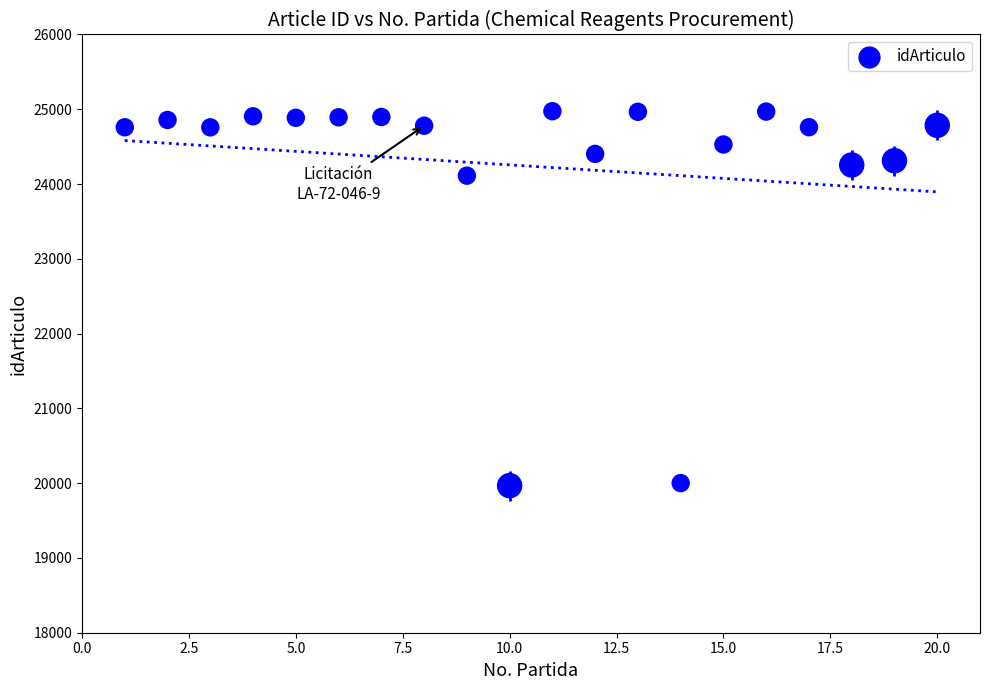

What is the range of Y values (max minus min)?

5007